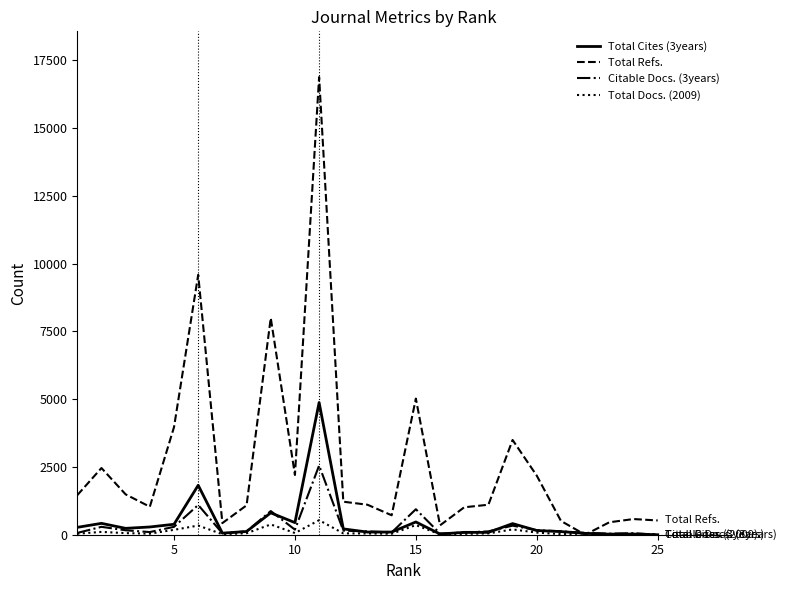

After their last crossing, which series has the higher values: Total Refs. or Citable Docs. (3years)?

Total Refs.